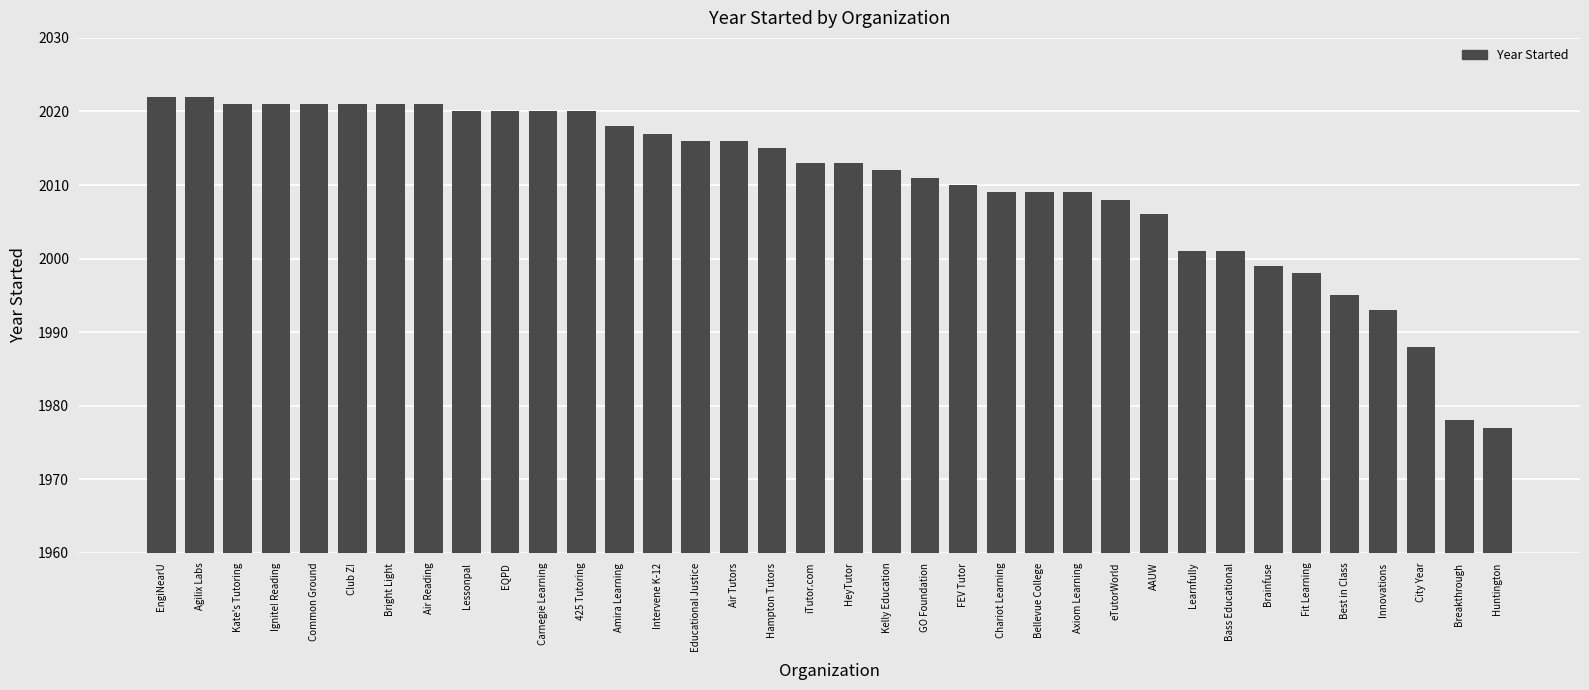

What is the average value?

2010